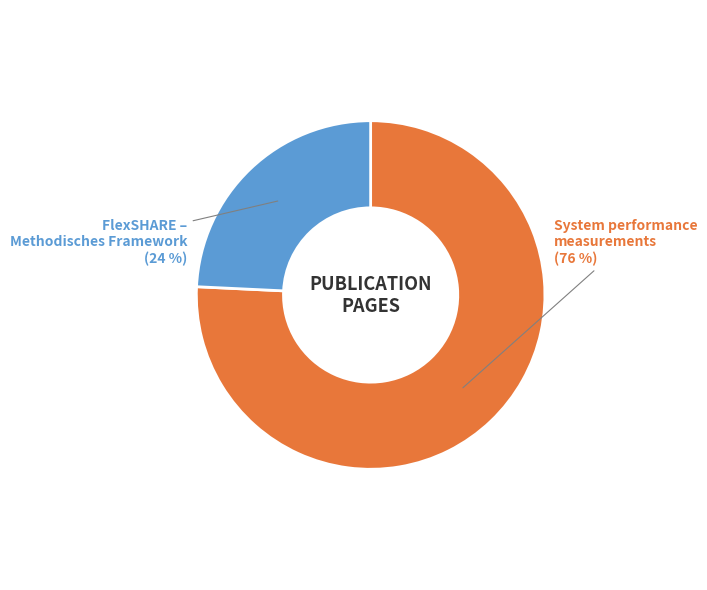

Is there a majority slice in this chart?

Yes